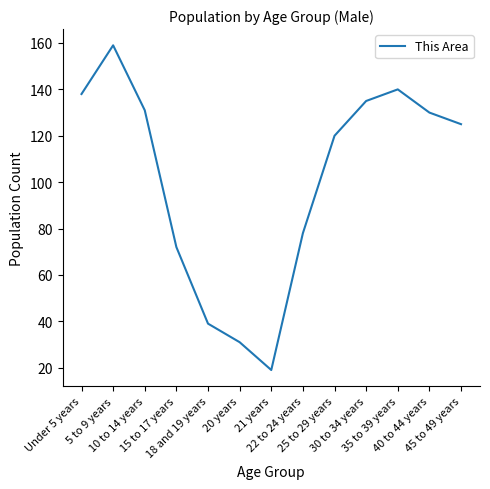

Reading left to right, transcribe all the data shown in this chart.

Under 5 years=138	5 to 9 years=159	10 to 14 years=131	15 to 17 years=72	18 and 19 years=39	20 years=31	21 years=19	22 to 24 years=78	25 to 29 years=120	30 to 34 years=135	35 to 39 years=140	40 to 44 years=130	45 to 49 years=125